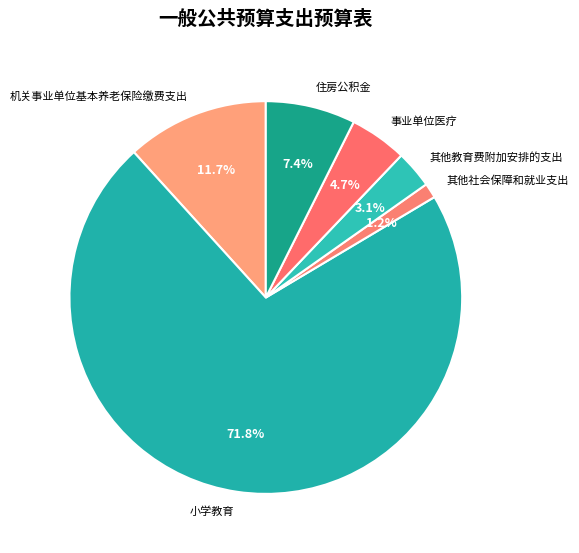

Is the sum of 其他社会保障和就业支出 and 机关事业单位基本养老保险缴费支出 greater than half?

No